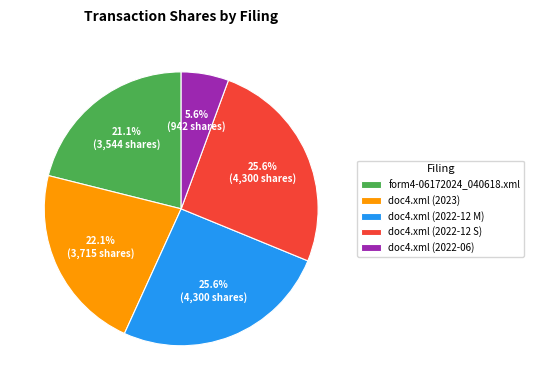

What percentage is NOT represented by doc4.xml (2022-12 M)?

74.4%